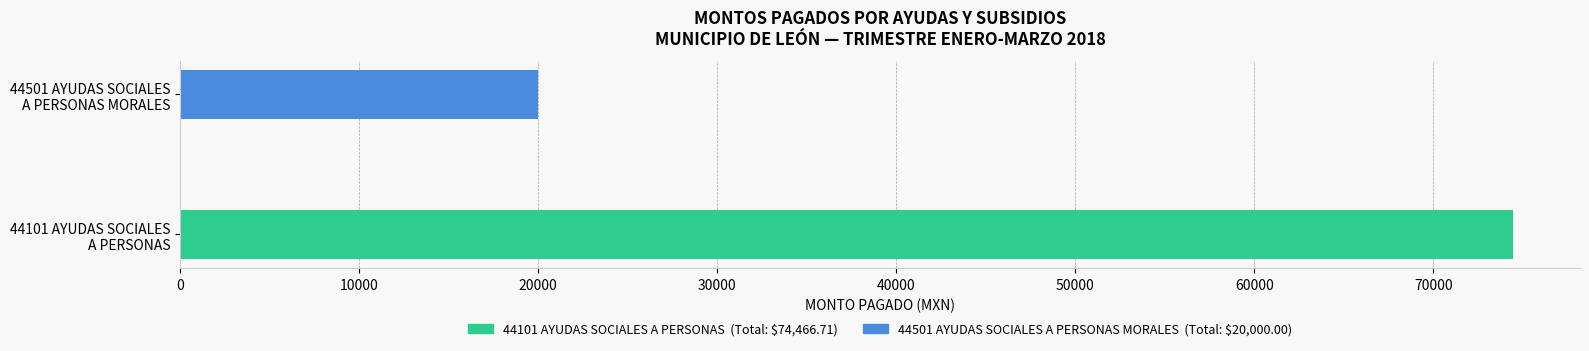

What is the difference between the maximum and minimum values?

54466.7